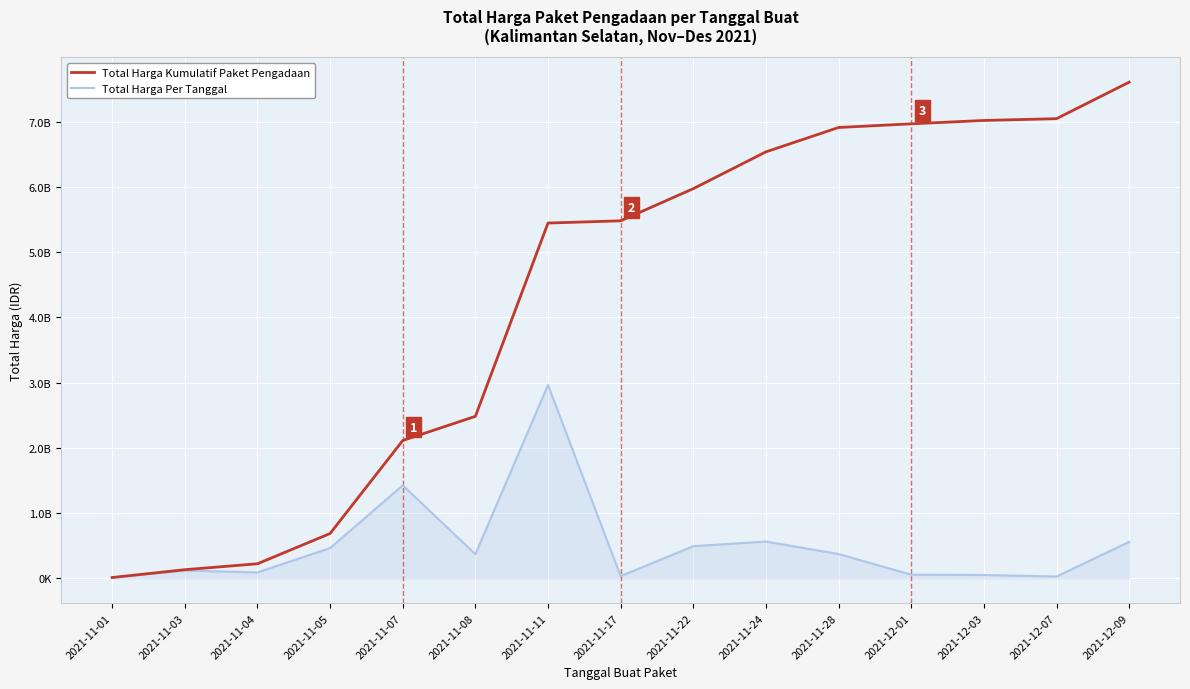

Does the chart display data point markers on the line(s)?

No